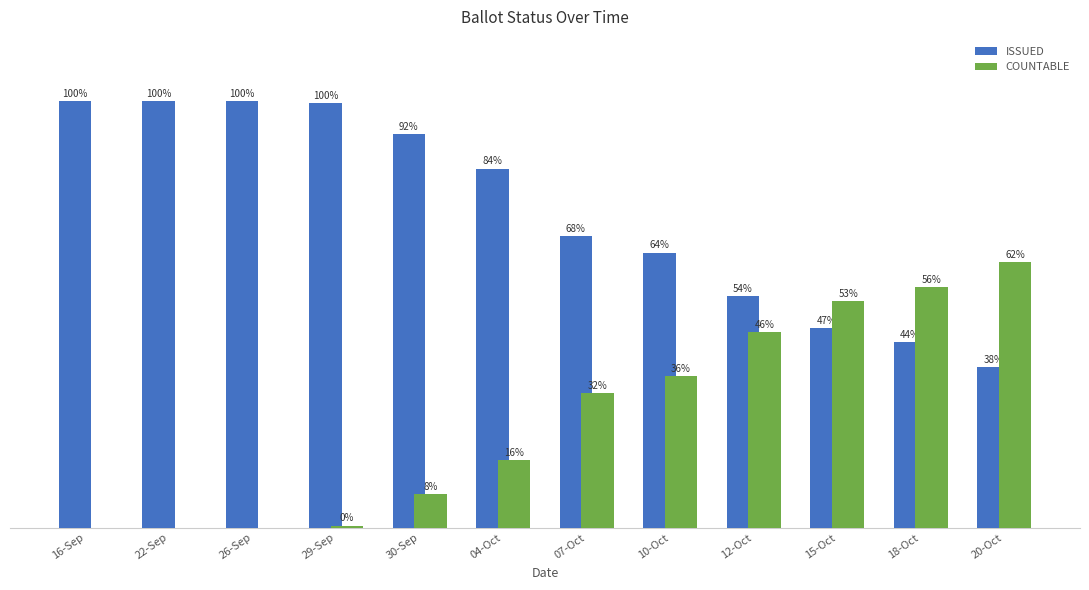

Where does the ISSUED series first go above 84?

16-Sep